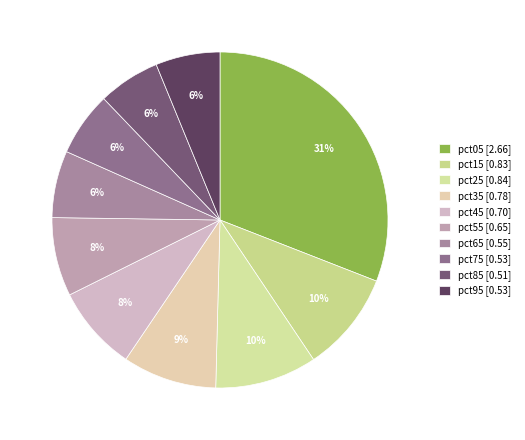

To the nearest percent, what percentage of the pie is pct75?

6%